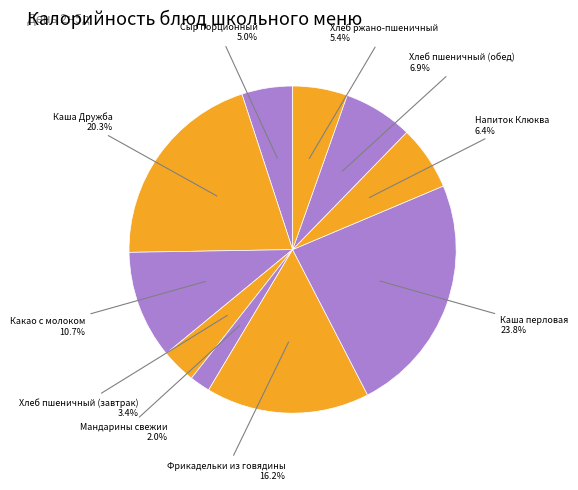

How many segments does this pie chart have?

10